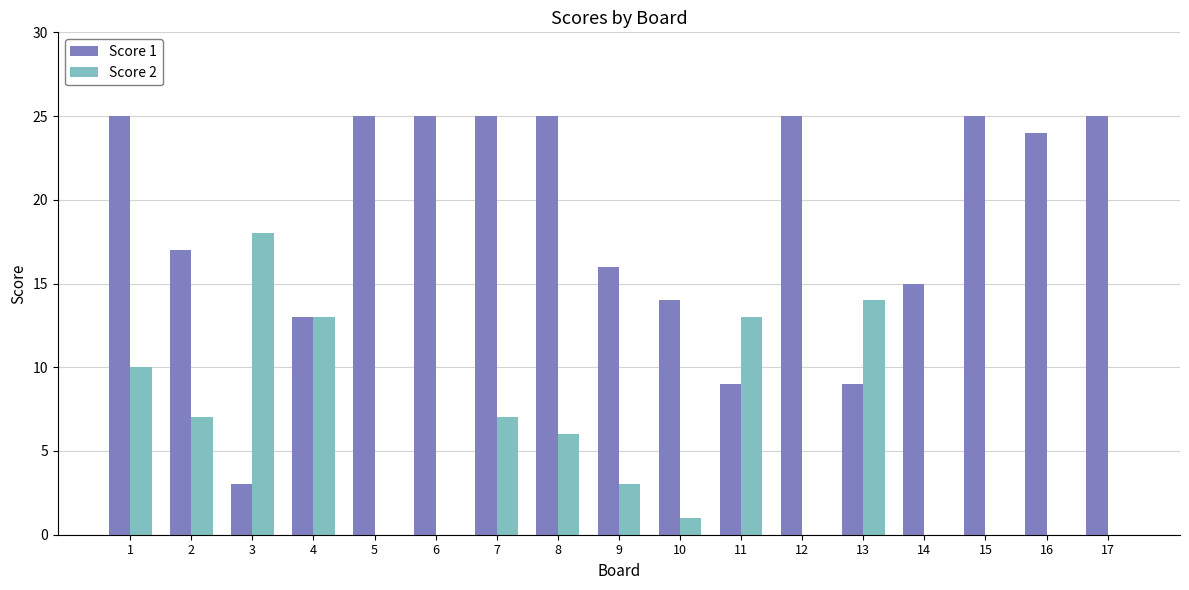

At which label does Score 2 reach its peak?

3